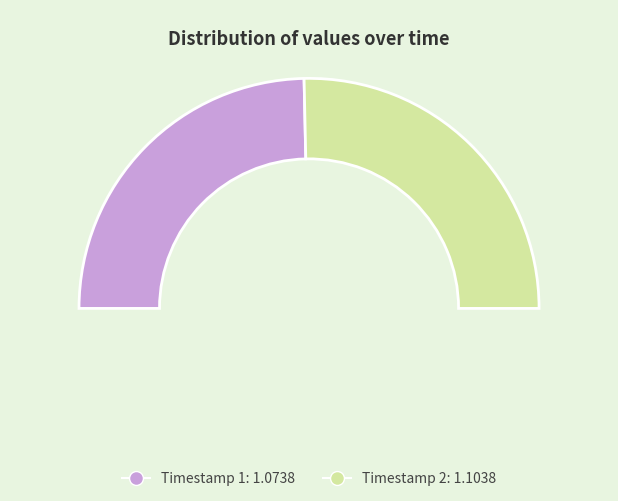

To the nearest percent, what portion does 2022-08-04T15:22:44.085Z represent?

51%